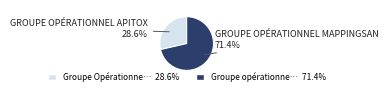

Is there any slice that represents more than half of the pie?

Yes